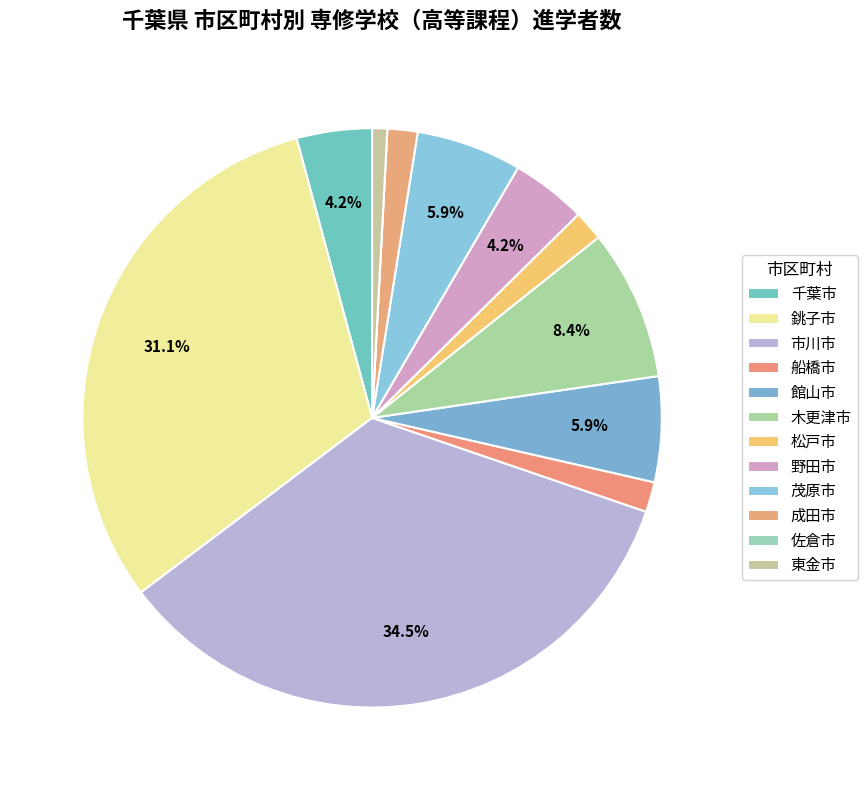

How much of the chart is everything except 東金市?

99.2%